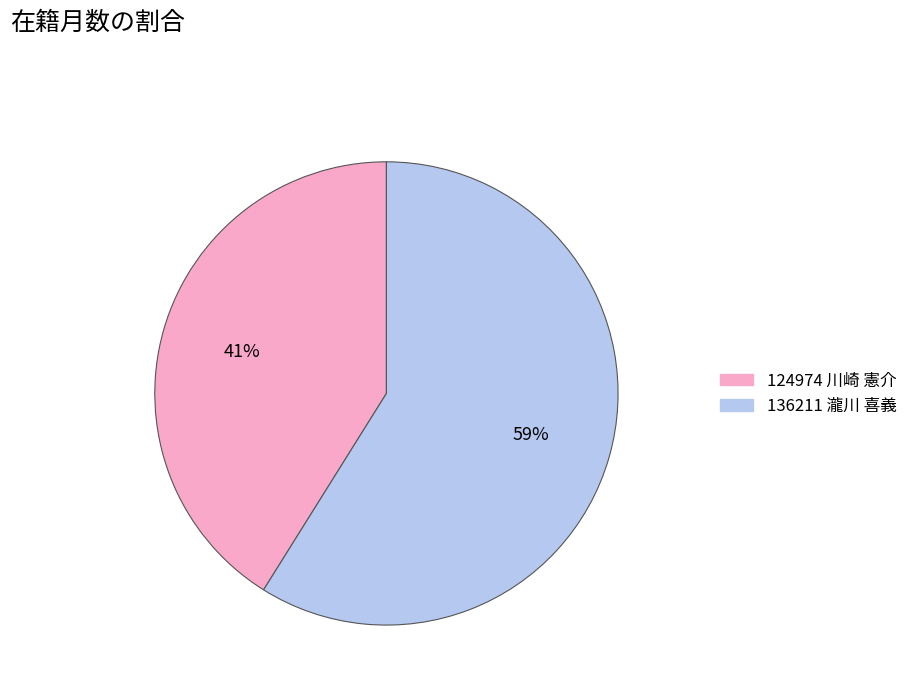

To the nearest percent, what is the combined percentage of 136211 瀧川 喜義 and 124974 川崎 憲介?

100%